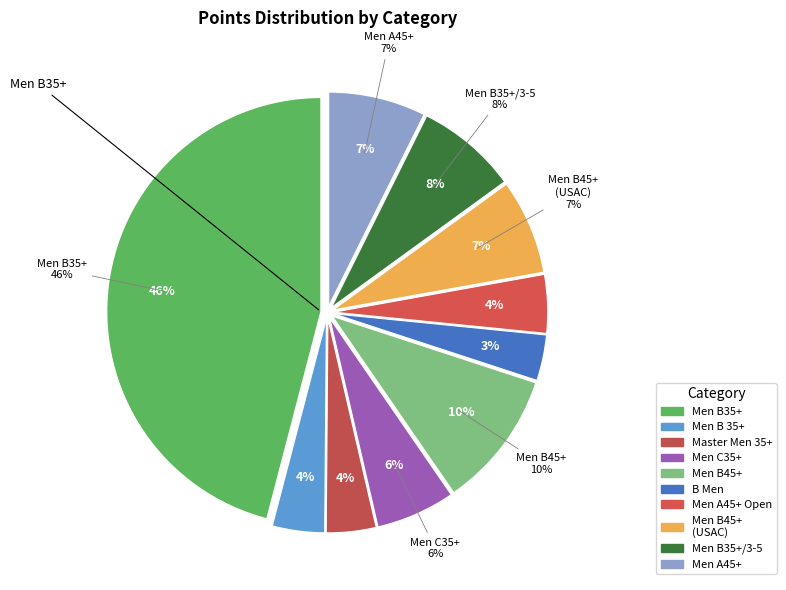

Count the number of slices in the pie.

10